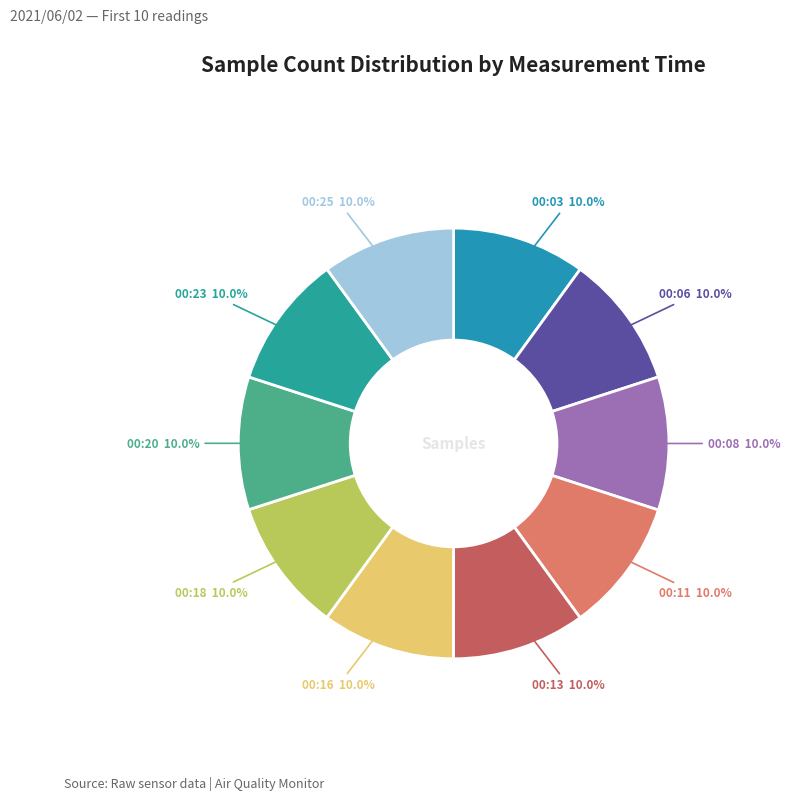

Approximately how many times larger is the value at 00:23 compared to 00:16?

1.0